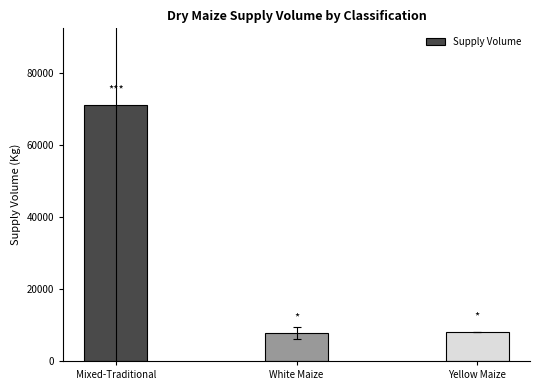

At which category does the chart reach its peak across all series?

Mixed-Traditional